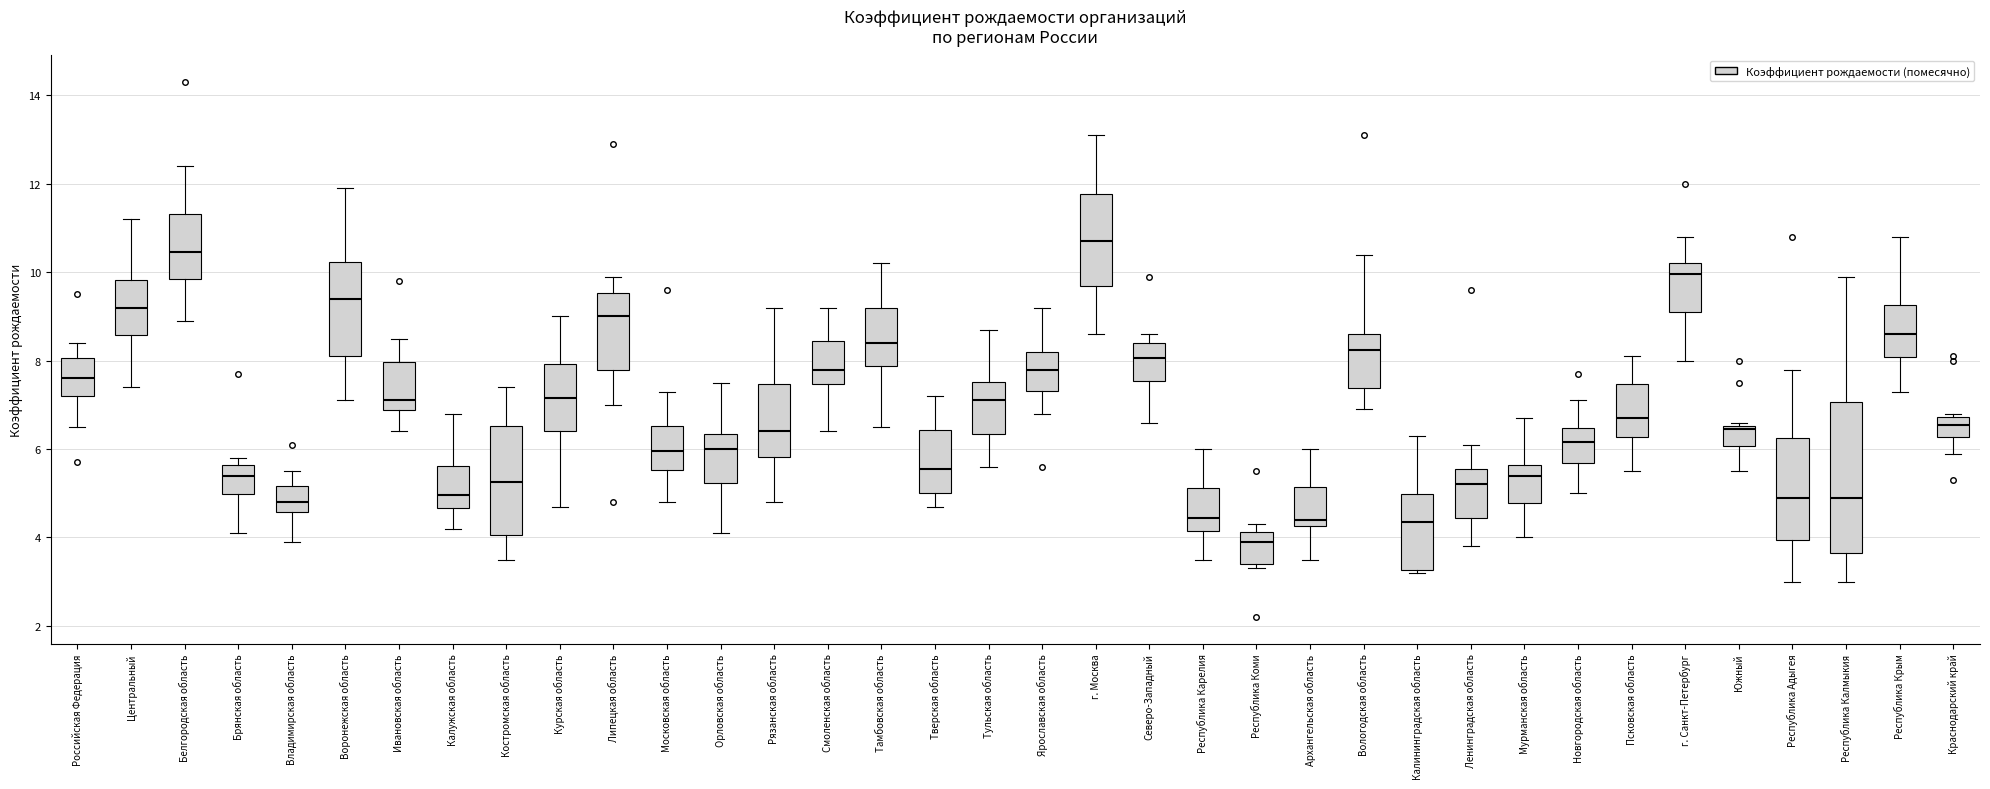

Where is the lower edge of the box for Республика Адыгея on the y-axis? The values are not printed on the chart, so give them approximately, as read against the axis.

4.0